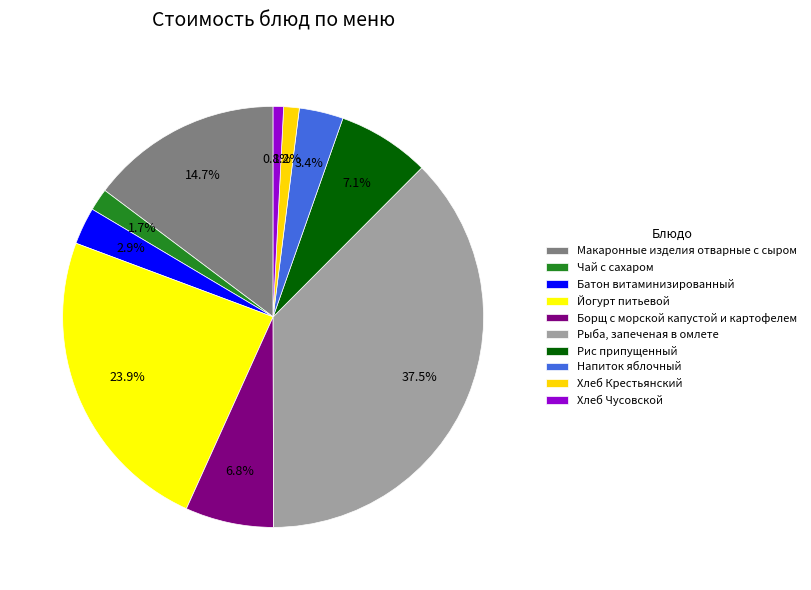

To the nearest percent, what is the average slice percentage?

10%